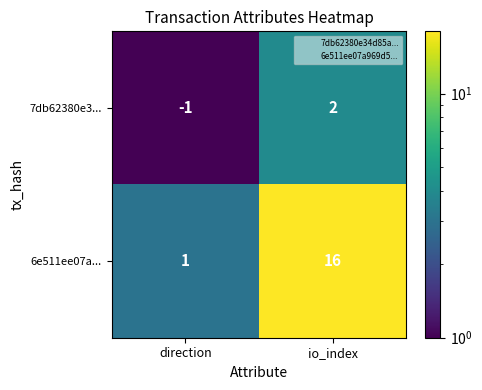

Reading left to right, extract all data points from this chart.

7db62380e3...: -1	2
6e511ee07a...: 1	16